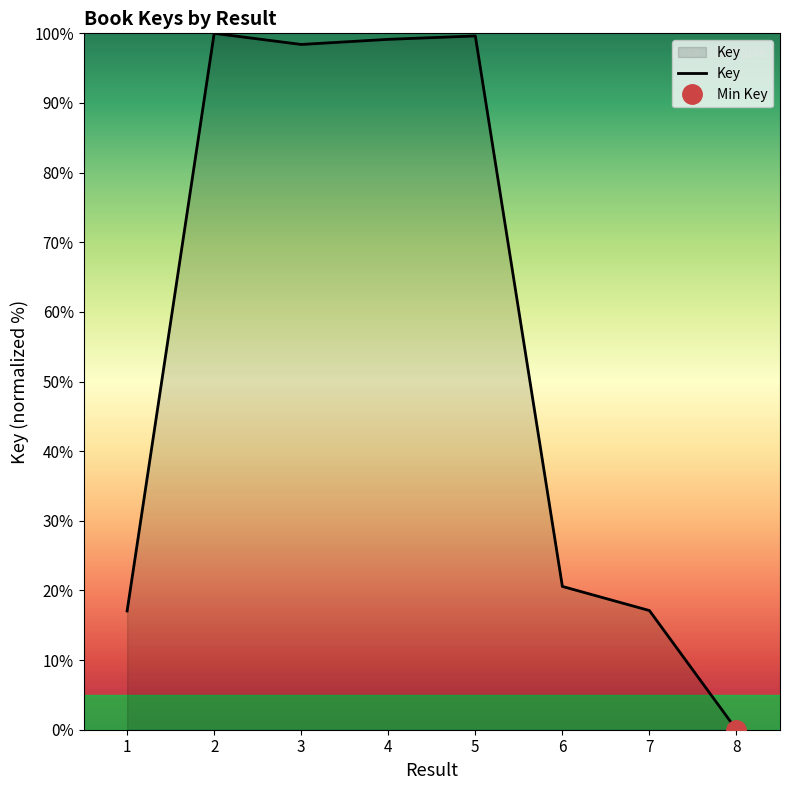

How many series are shown in this chart?

1